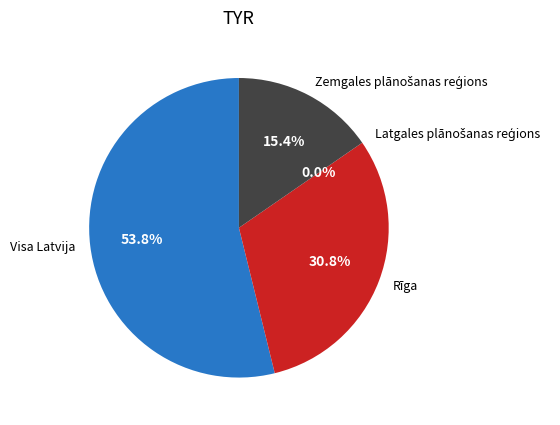

To the nearest percent, what is the average slice percentage?

25%